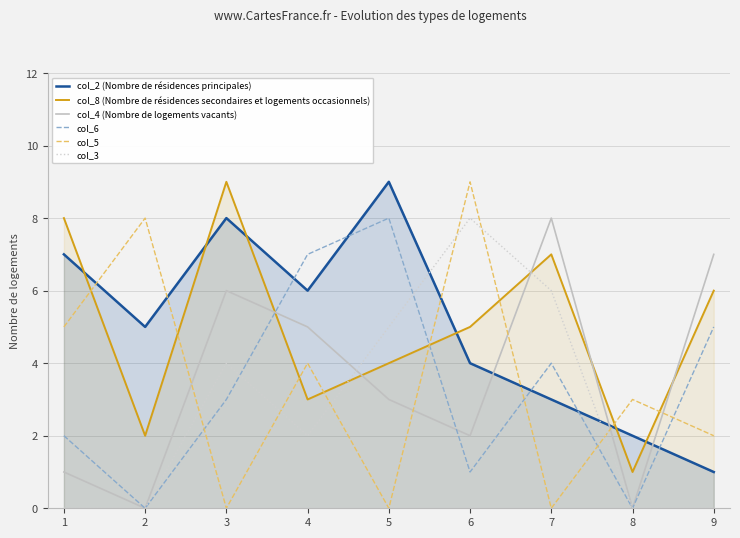

Is it true that col_3 equals 0 at 2?

True